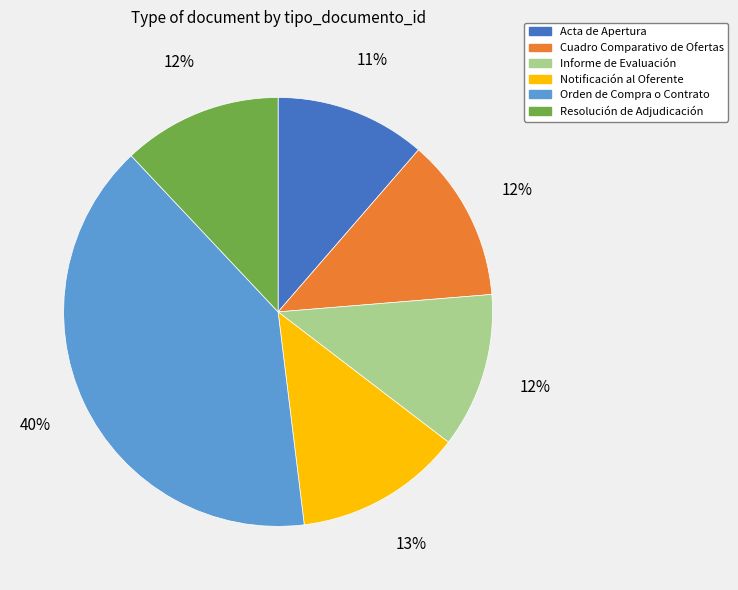

Do Notificación al Oferente and Resolución de Adjudicación together represent more than half of the pie?

No